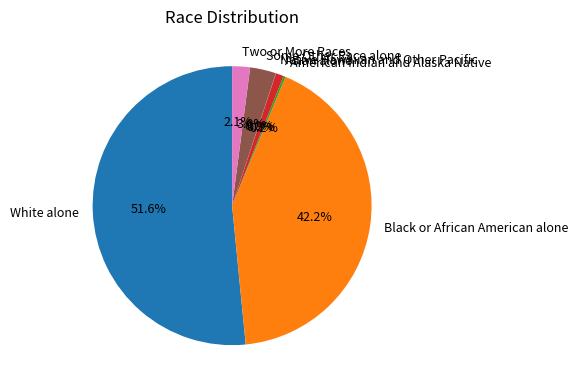

Which slice represents more than half of the pie?

White alone